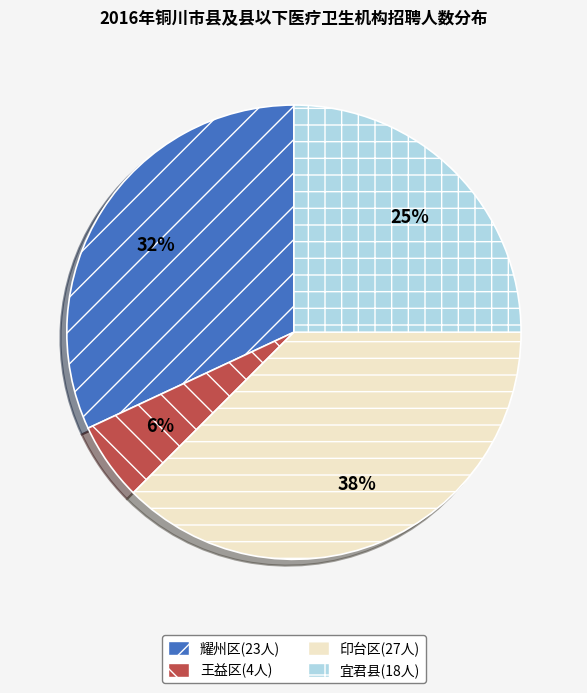

What percentage is the 耀州区 slice, to the nearest percent?

32%